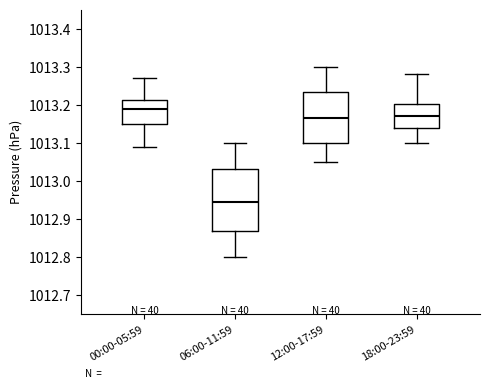

Which box is the tallest, from its lower edge to its upper edge?

06:00-11:59